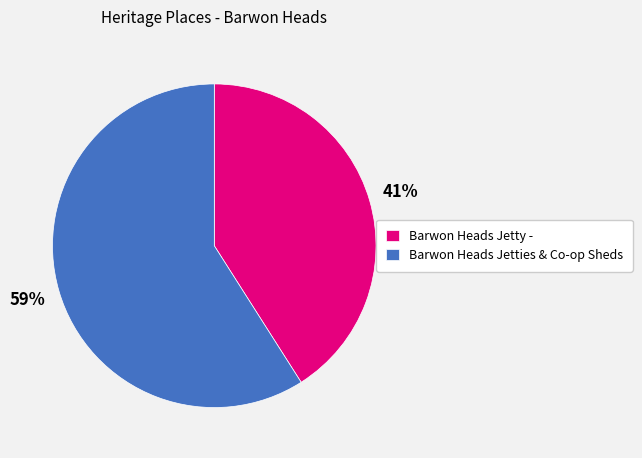

Is the sum of Barwon Heads Jetty - and Barwon Heads Jetties & Co-op Sheds greater than half?

Yes